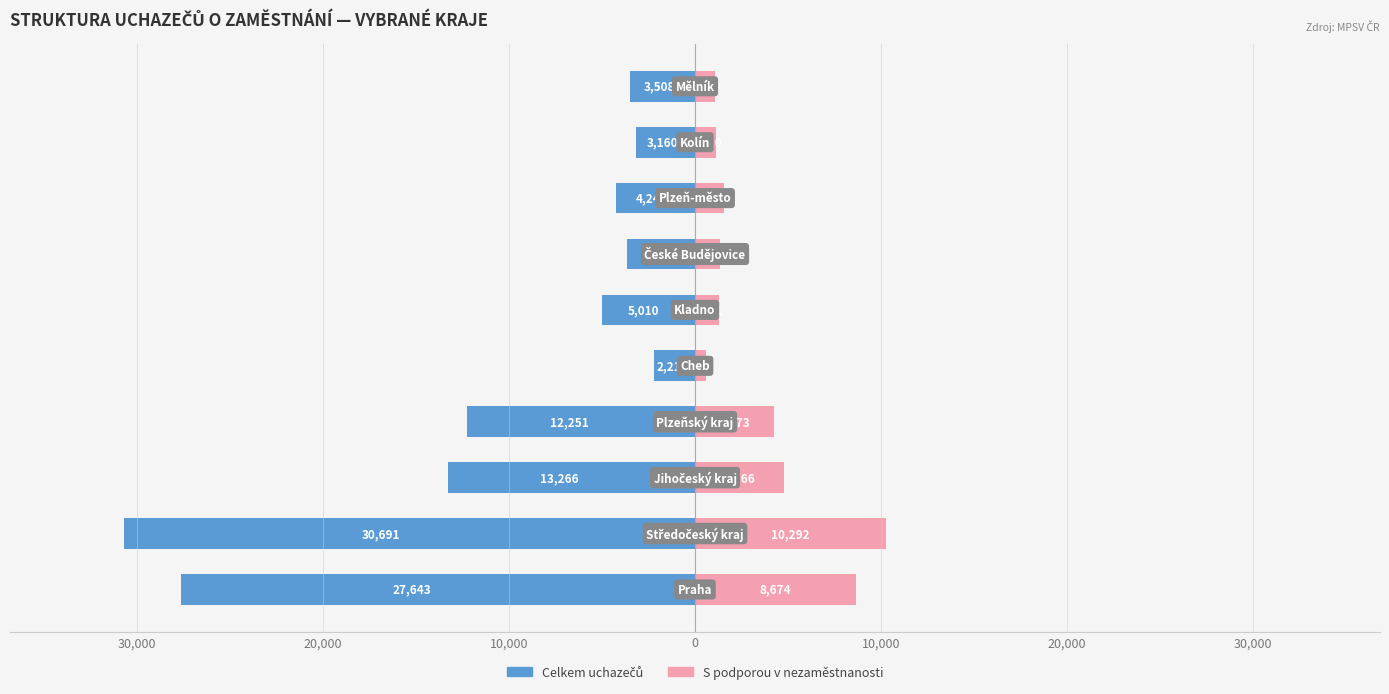

What is the minimum value shown in the chart?

-30691